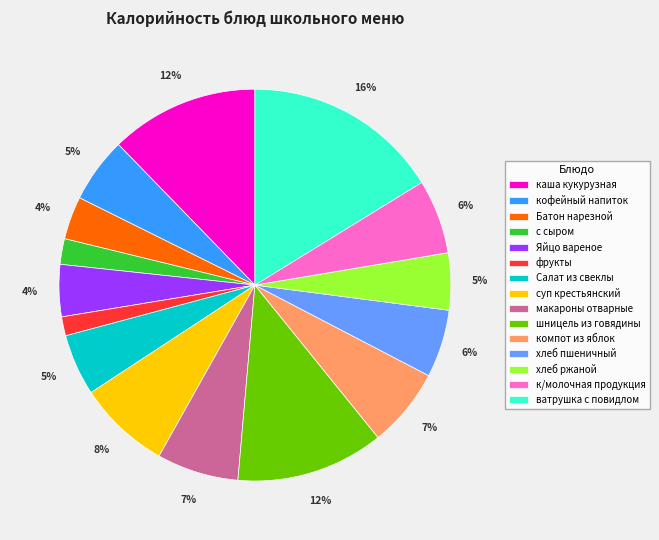

To the nearest percent, what is the difference between the к/молочная продукция and с сыром slice percentages?

4%